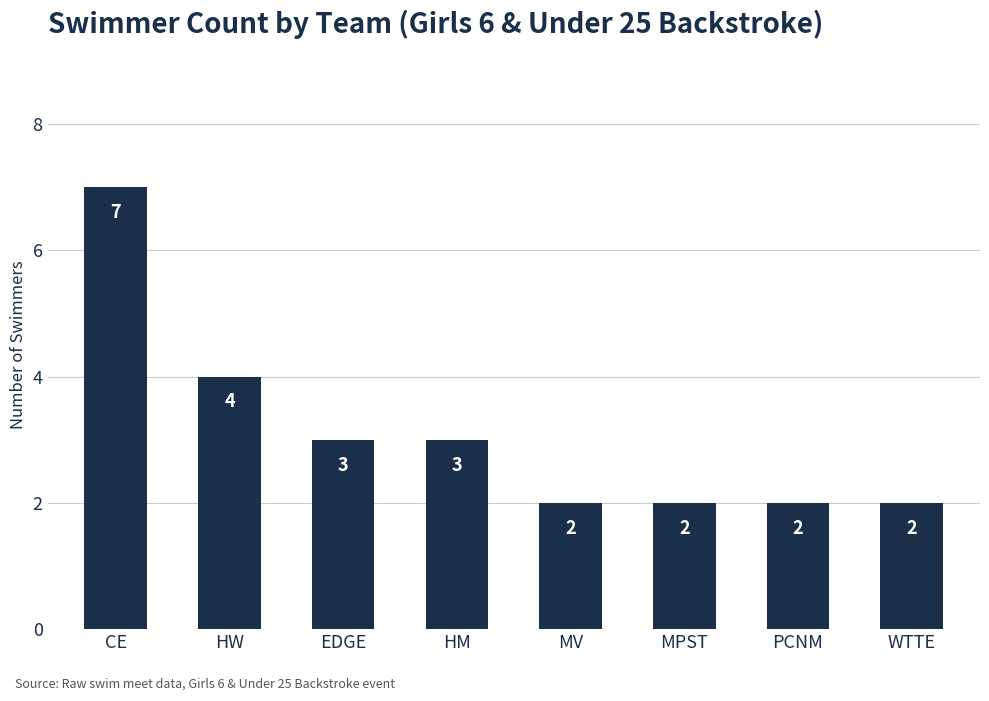

What is the greatest value displayed?

7